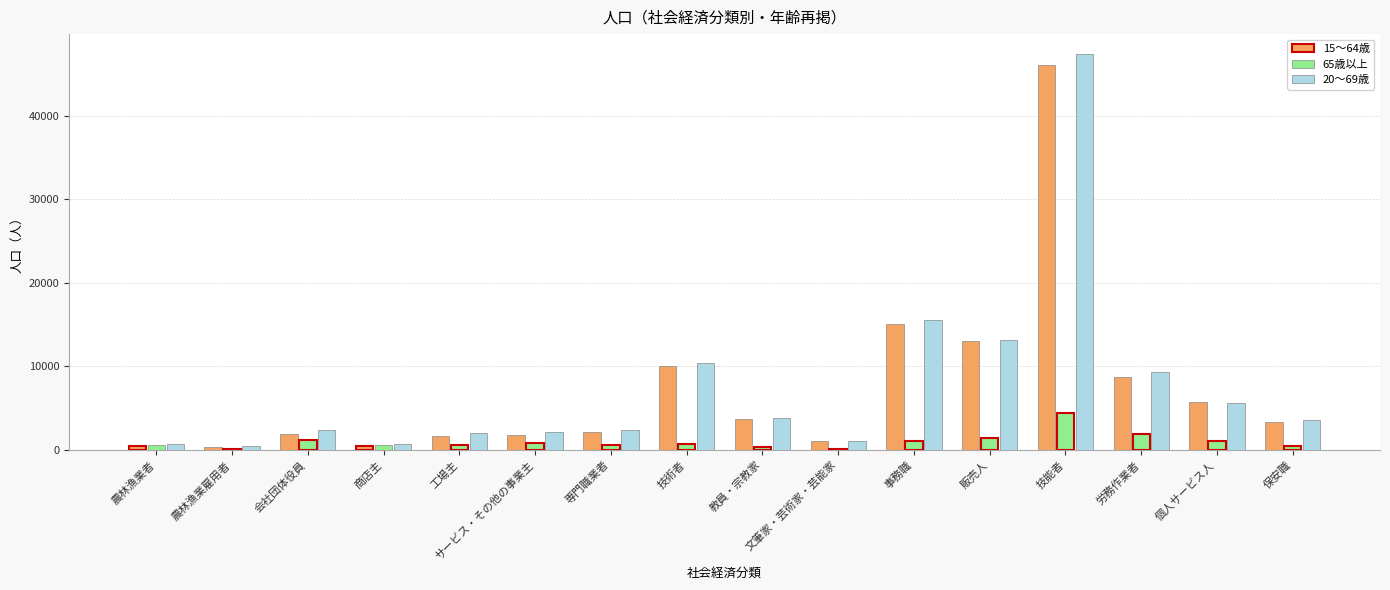

At which category is the sum across all series the highest?

技能者